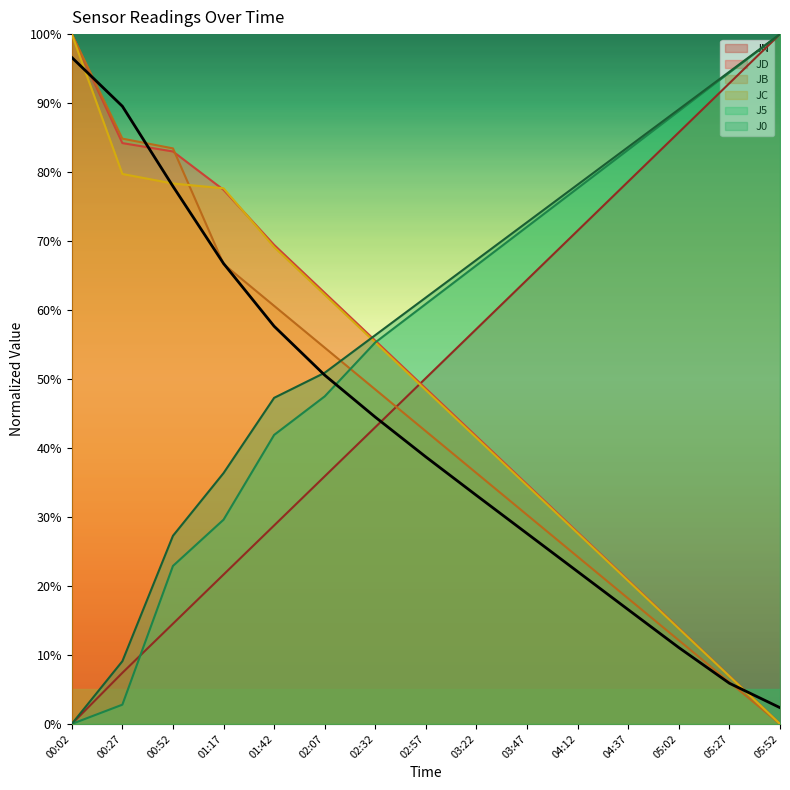

What is the label of the 9th point from the left?

03:22